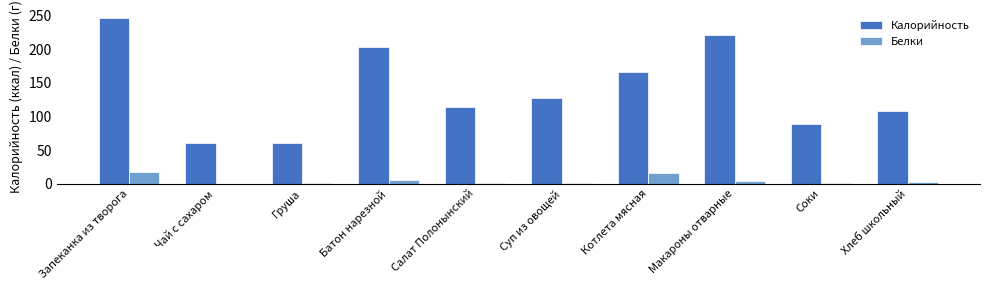

Which series changed the most between Чай с сахаром and Батон нарезной?

Калорийность